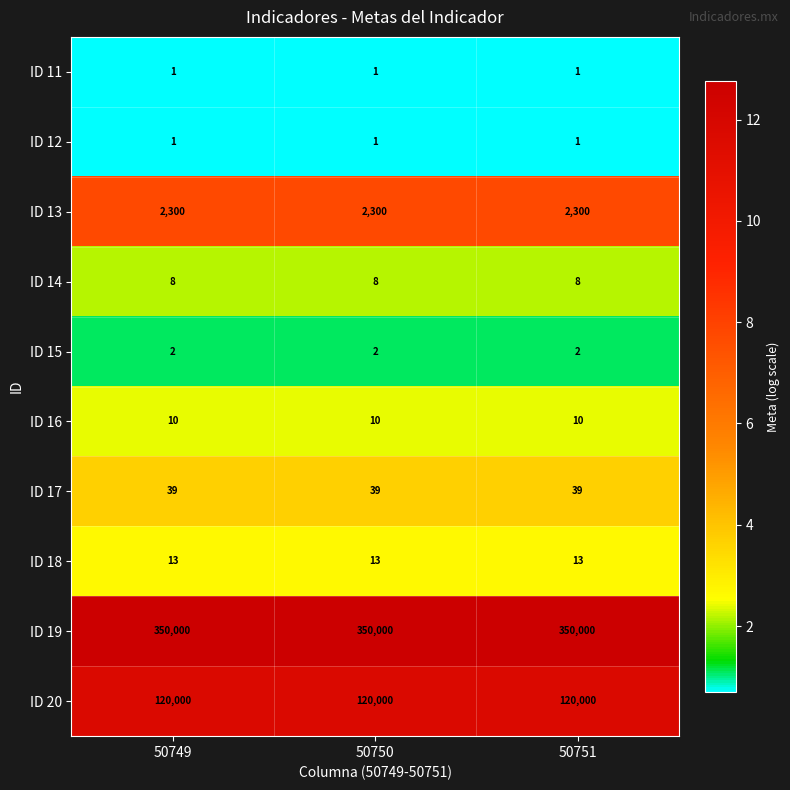

What is the greatest value displayed?

350000